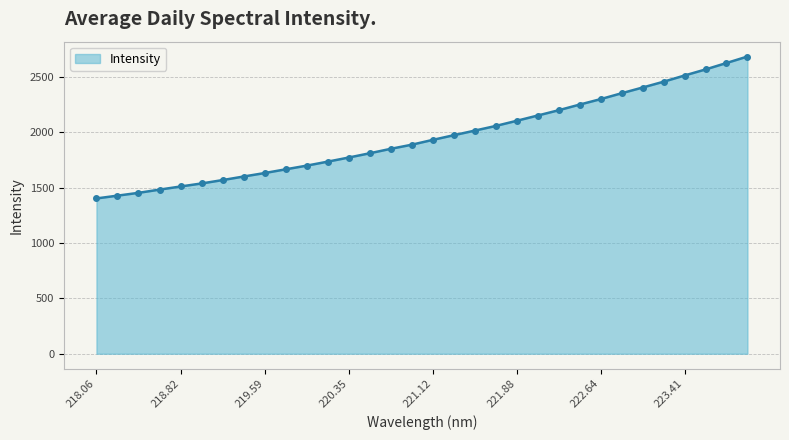

What is the difference between the maximum and minimum values?

1281.3